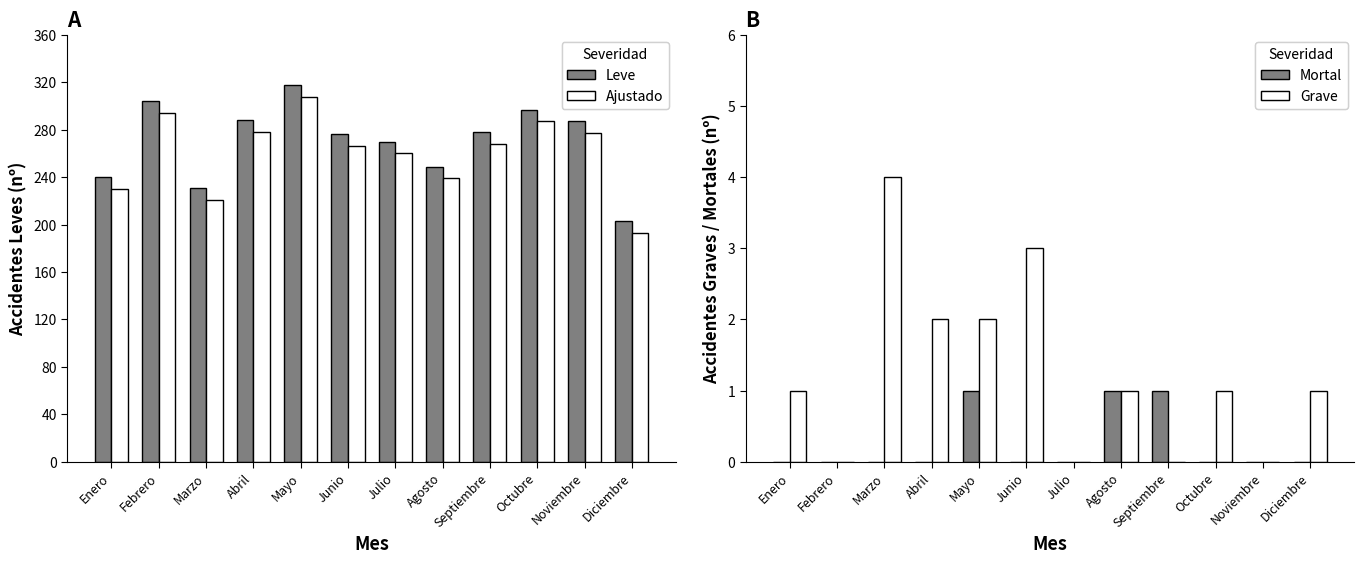

Which label corresponds to the smallest value in the chart?

Enero